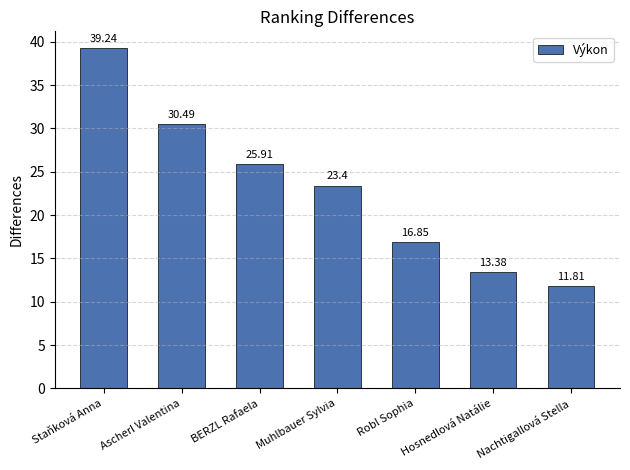

What is the difference between the maximum and minimum values?

27.4